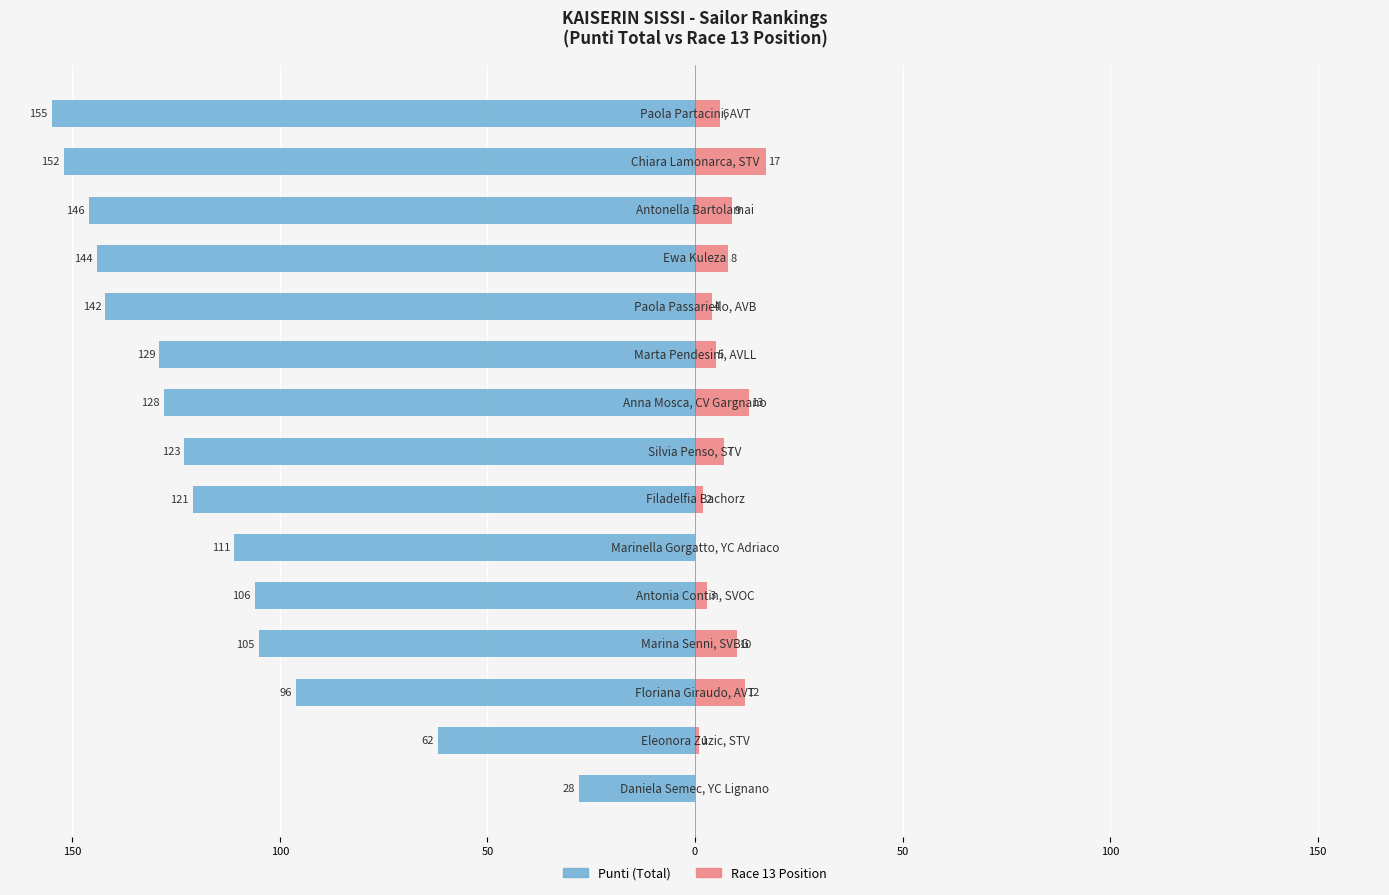

What are all the series names shown in the legend?

Punti (Total), Race 13 Position